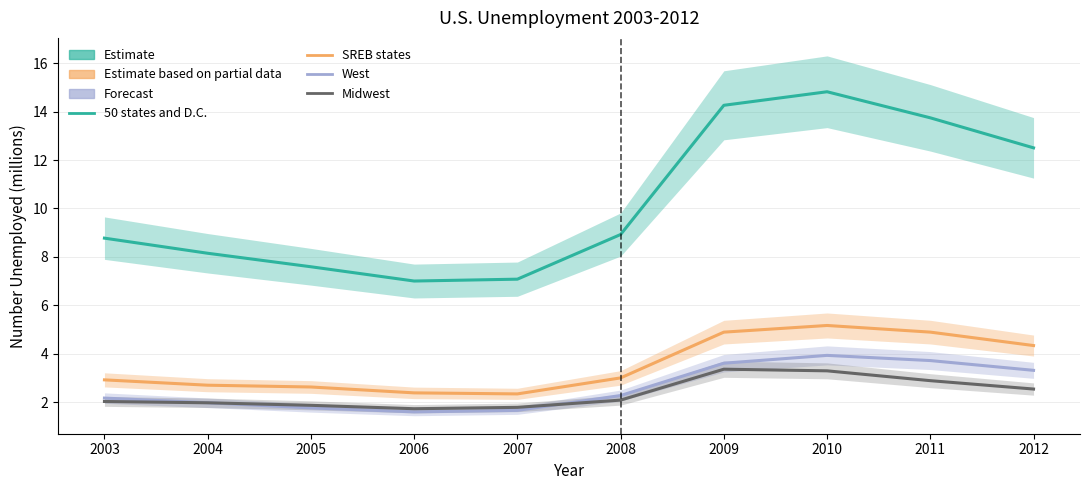

True or false: SREB states and 50 states and D.C. cross at least once.

False